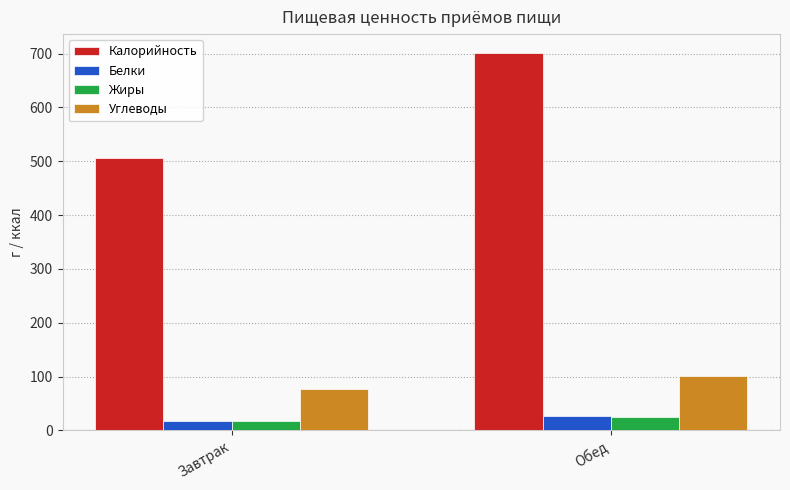

What is the label of the 1st bar from the left?

Завтрак